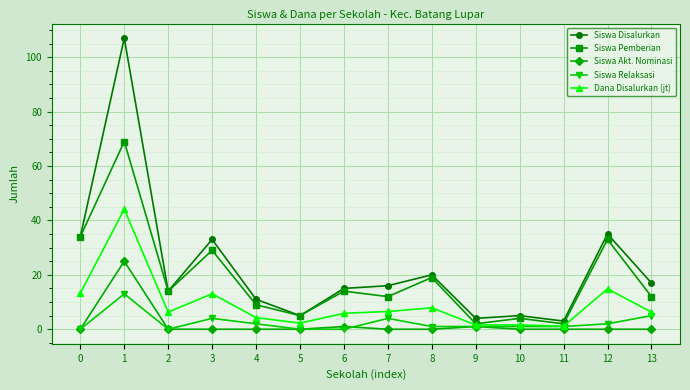

Count the number of data series in this chart.

5